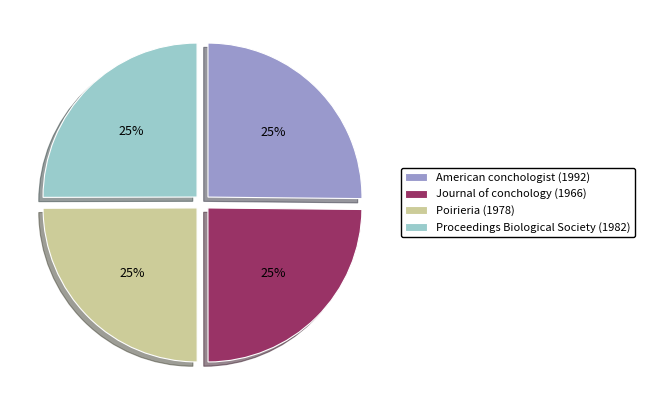

What is the ratio of the value at American conchologist (1992) to the value at Journal of conchology (1966)?

1.0